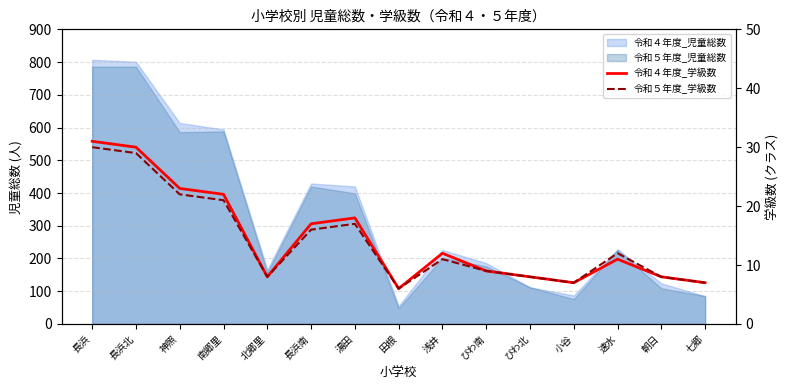

Reading right to left, transcribe all the data shown in this chart.

令和４年度_学級数: 七郷=7	朝日=8	速水=11	小谷=7	びわ北=8	びわ南=9	浅井=12	田根=6	湯田=18	長浜南=17	北郷里=8	南郷里=22	神照=23	長浜北=30	長浜=31
令和５年度_学級数: 七郷=7	朝日=8	速水=12	小谷=7	びわ北=8	びわ南=9	浅井=11	田根=6	湯田=17	長浜南=16	北郷里=8	南郷里=21	神照=22	長浜北=29	長浜=30